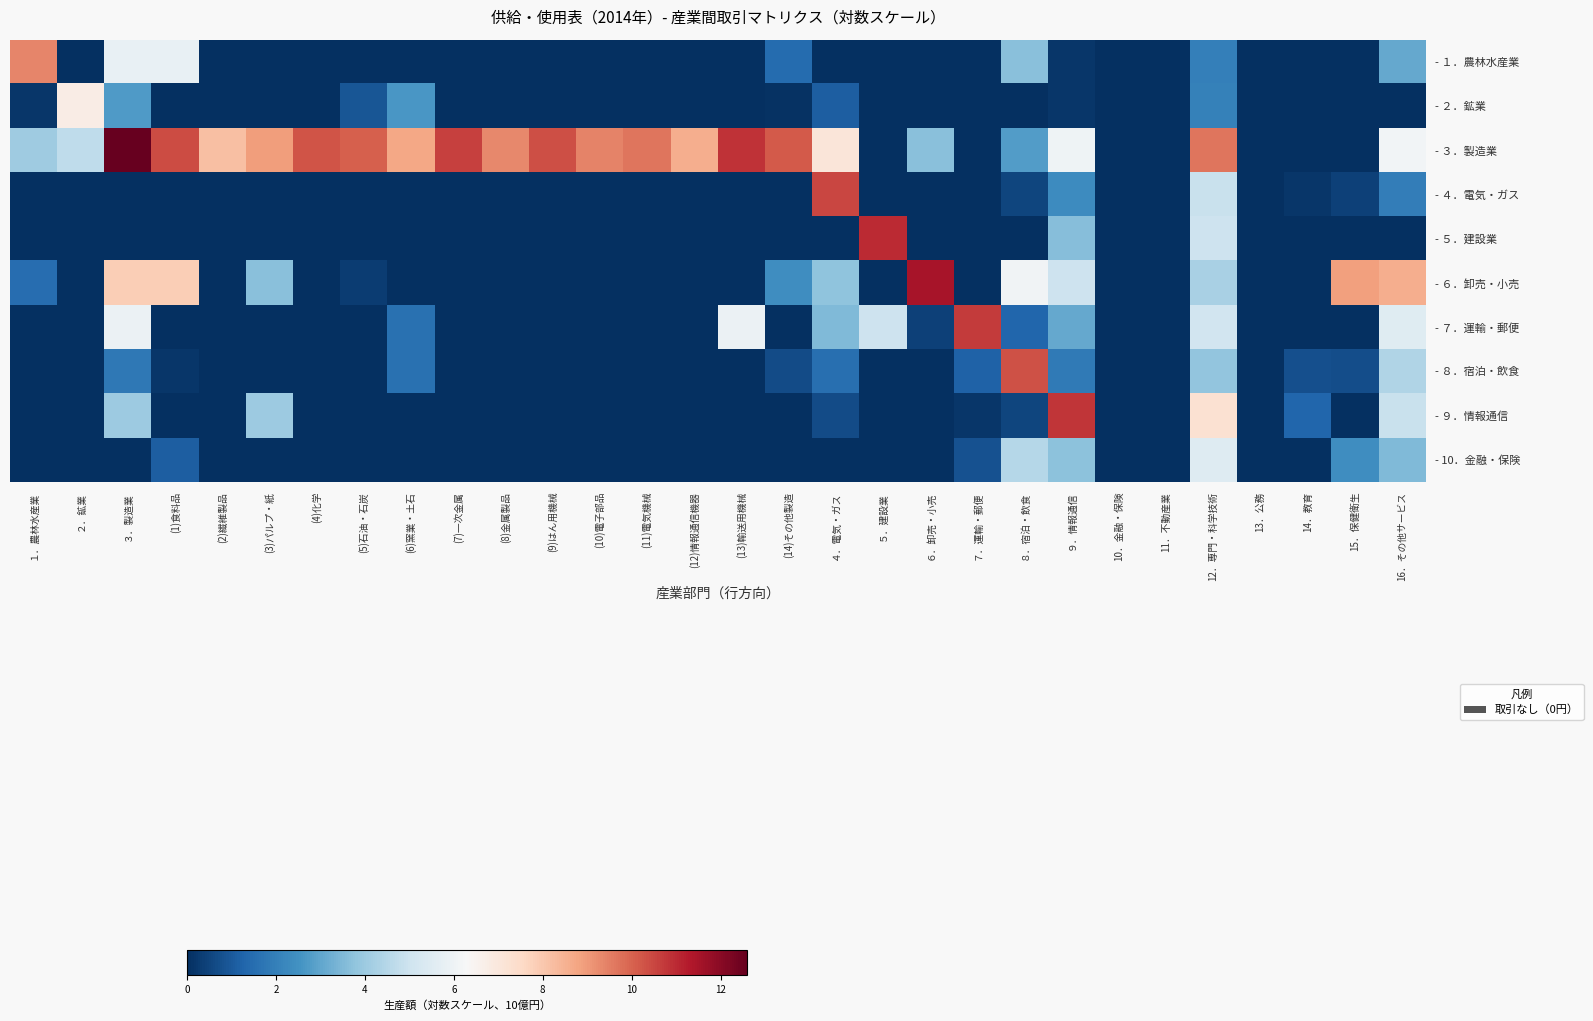

Which has a higher value, ６．卸売・小売 or 14．教育?

６．卸売・小売